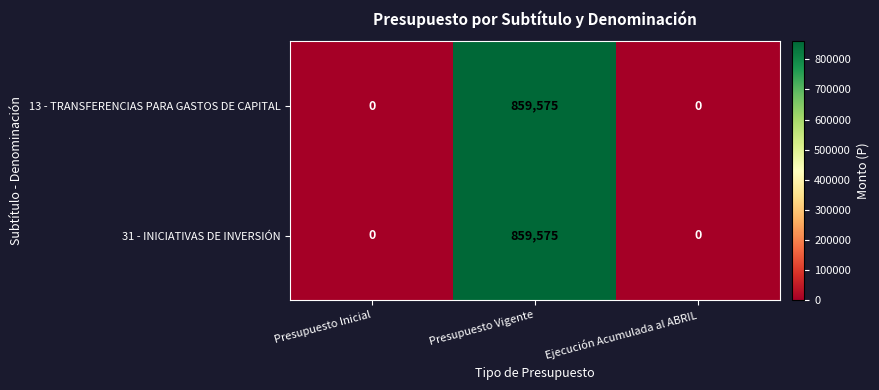

The value of 13 - TRANSFERENCIAS PARA GASTOS DE CAPITAL at Ejecución Acumulada al ABRIL is -371177. True or false?

False